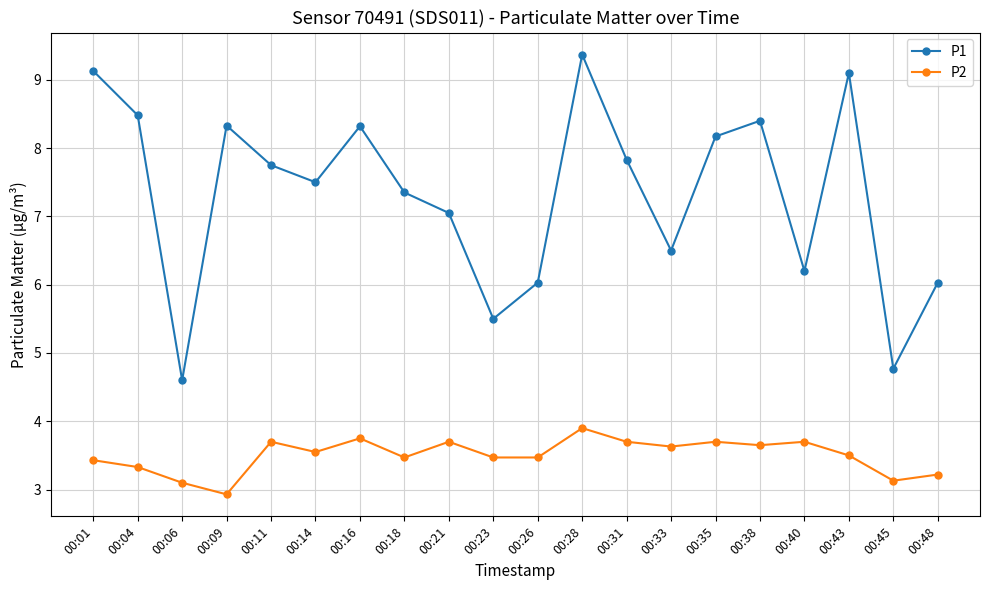

What is the difference between the P1 values at 00:14 and 00:09?

0.8